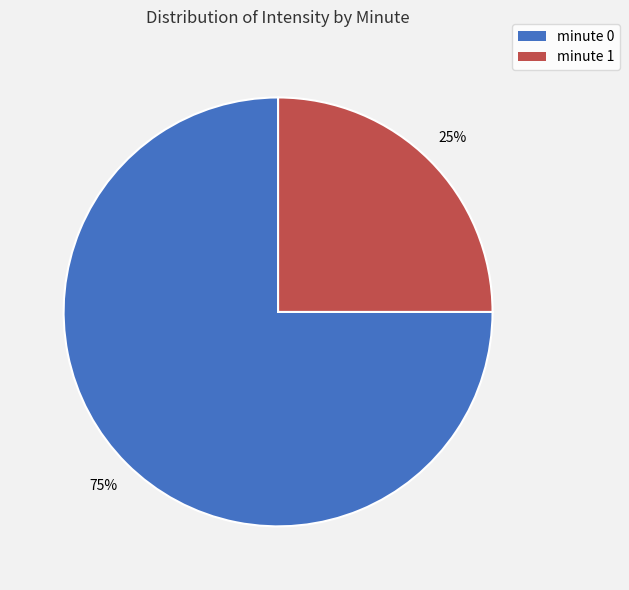

To the nearest percent, what is the difference between the largest and smallest slice percentages?

50%